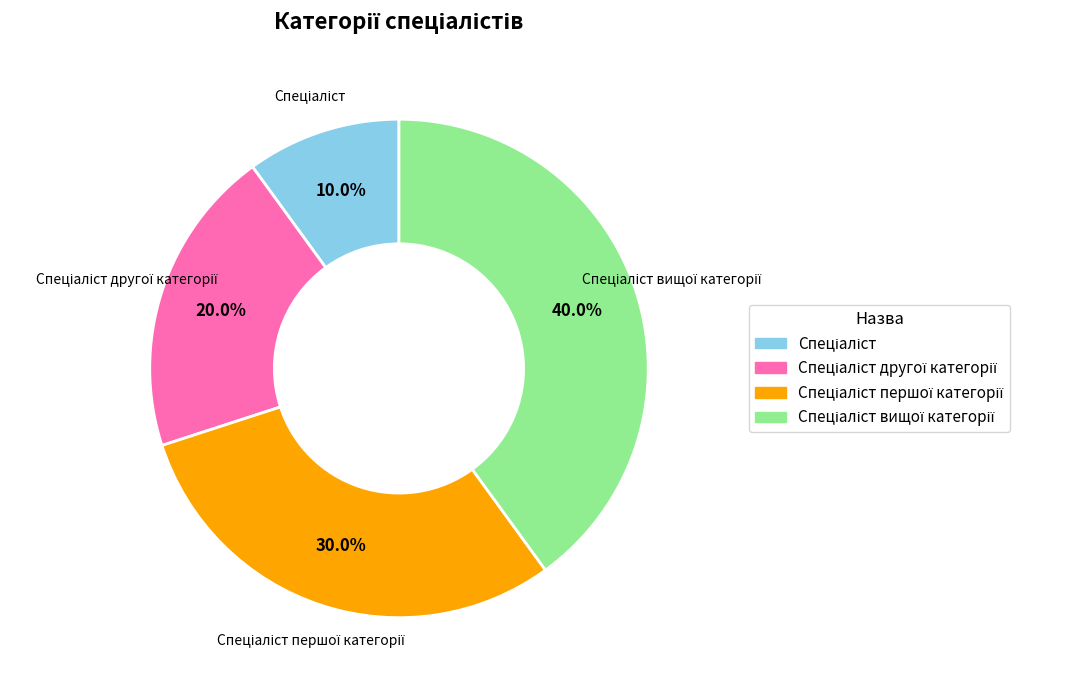

Does any single category account for the majority?

No